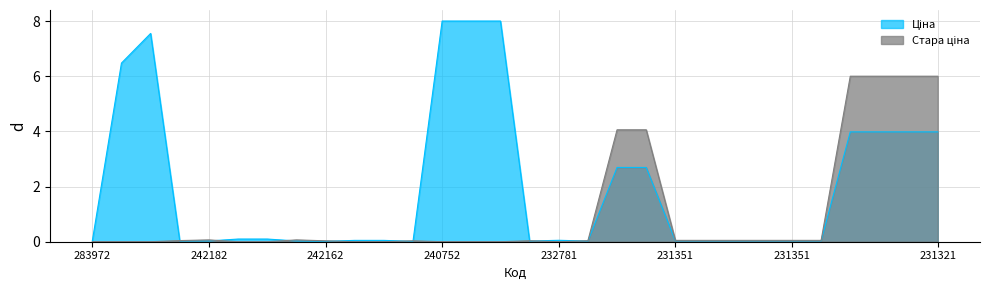

Which has a higher value, 231351583 or 242161896?

242161896